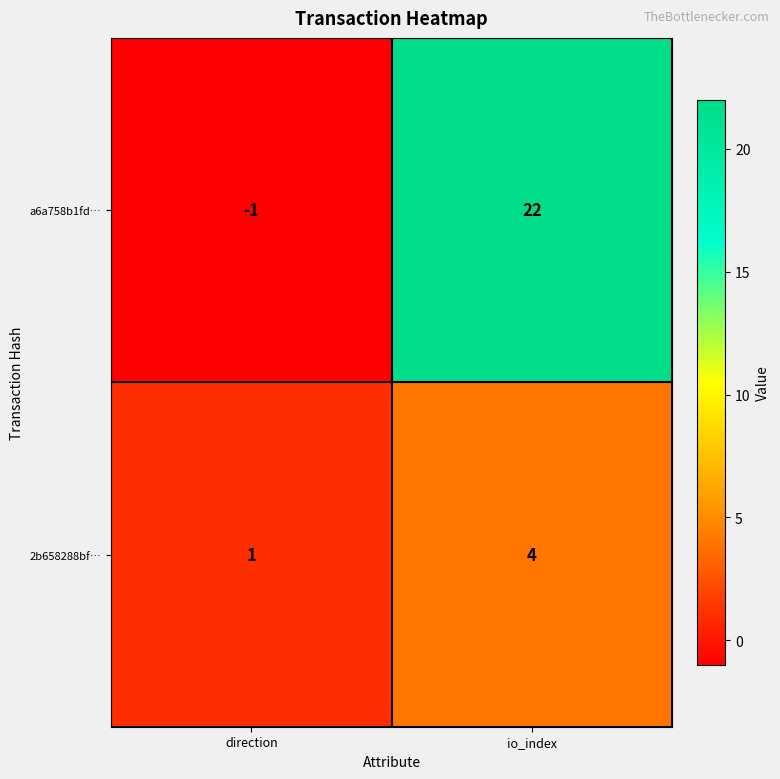

The 2b658288bf… series shows 4 at io_index. True or false?

True